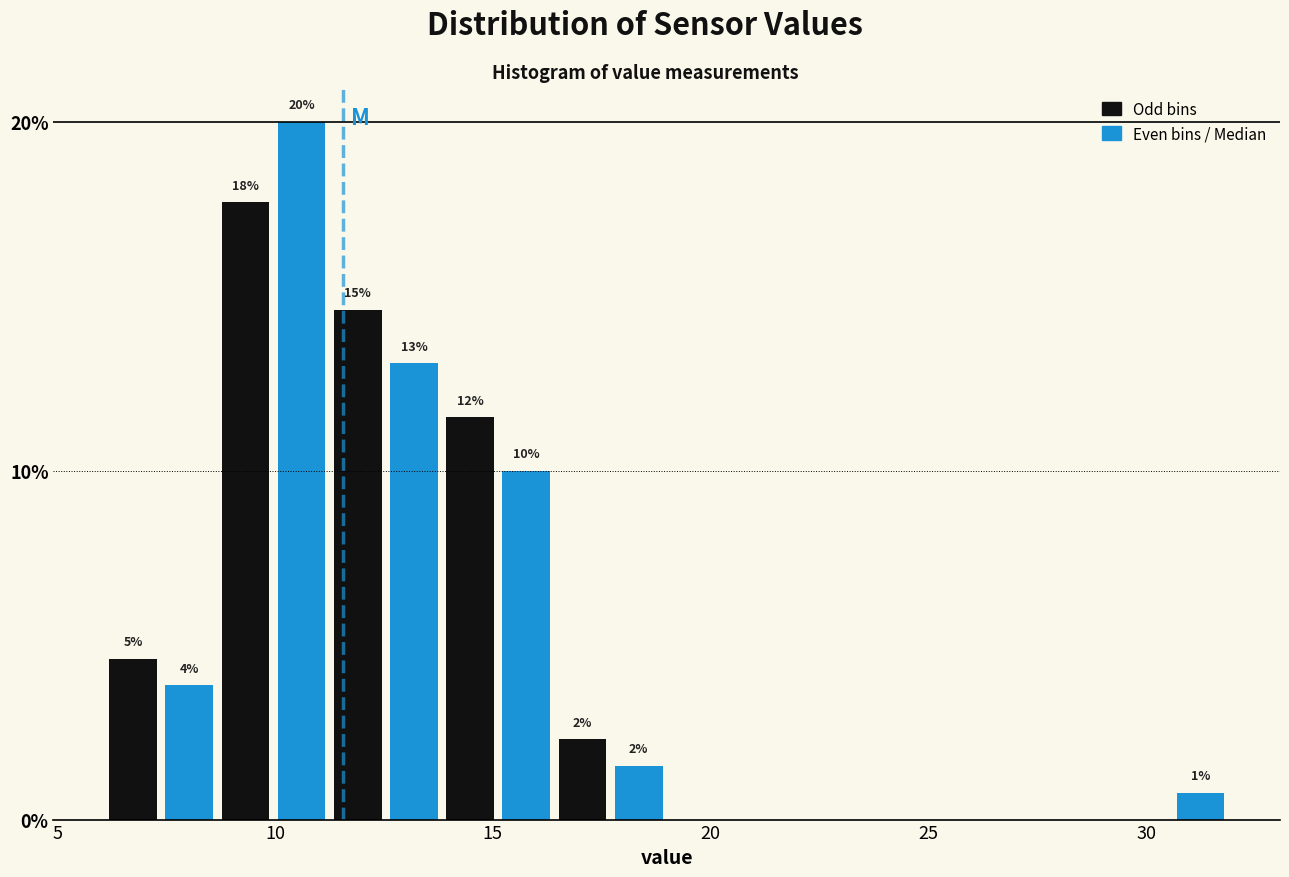

Around what value on the x-axis is the tallest bar? Give the approximate position of its centre, as read against the axis.

10.5